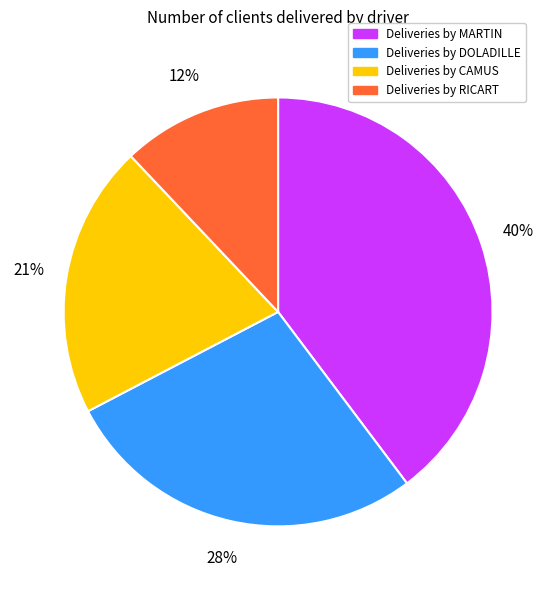

To the nearest percent, what is the difference between the largest and smallest slice percentages?

28%